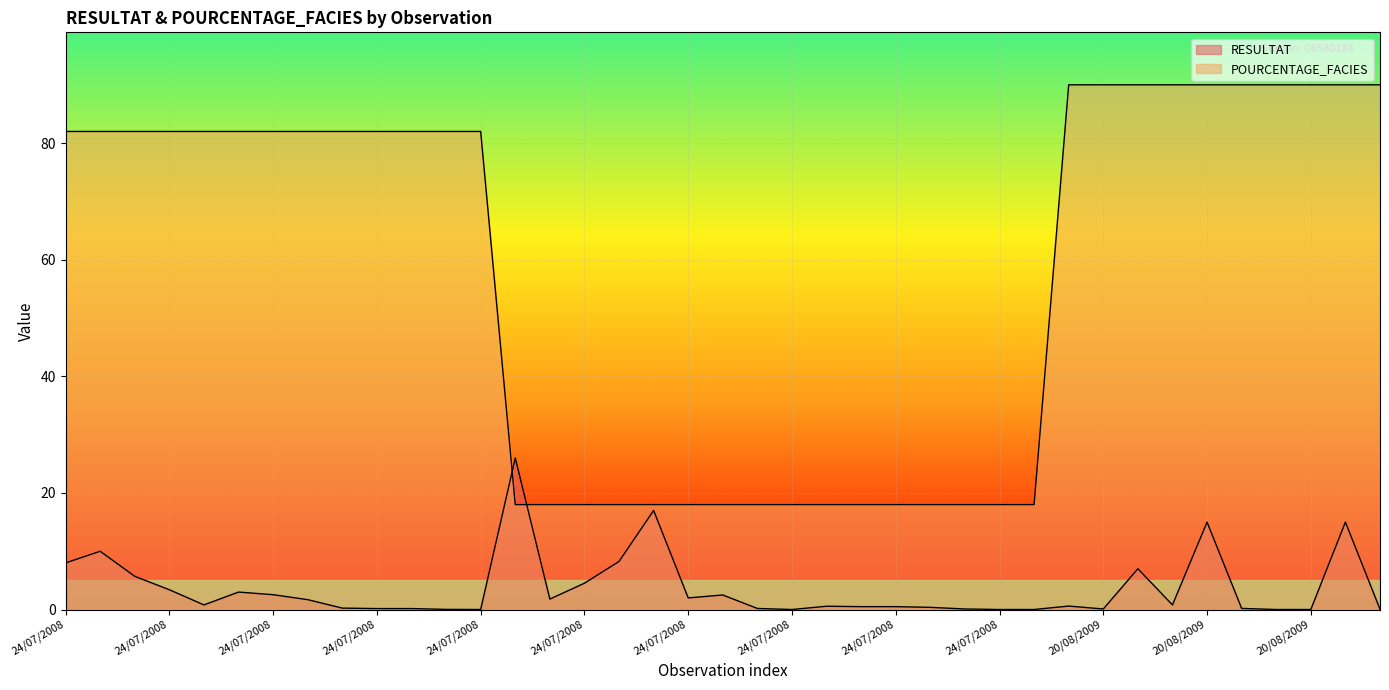

Does the chart display data point markers on the line(s)?

No